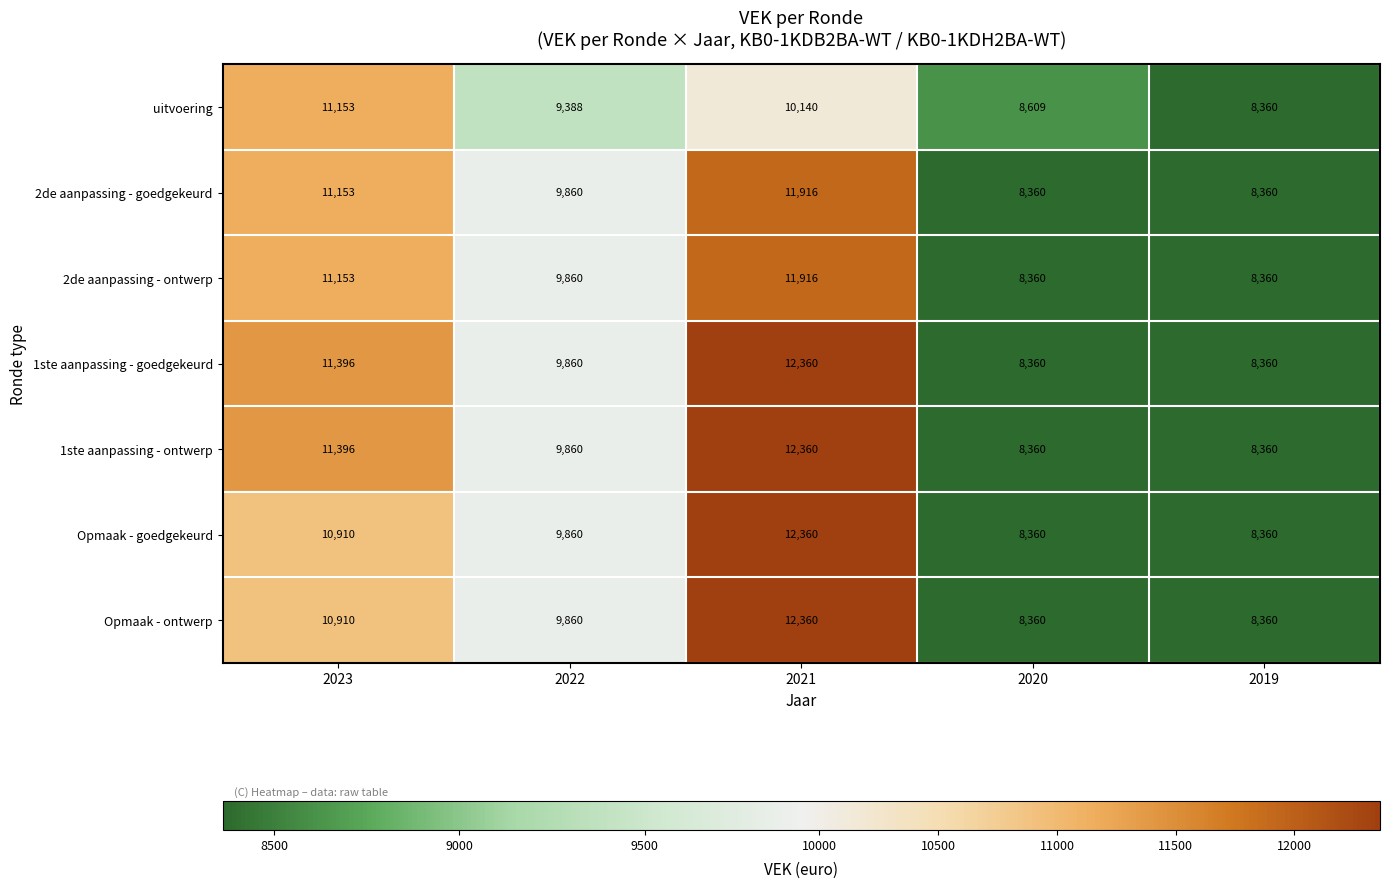

What is the difference between the maximum and second lowest values in the 2de aanpassing - goedgekeurd series?

3556